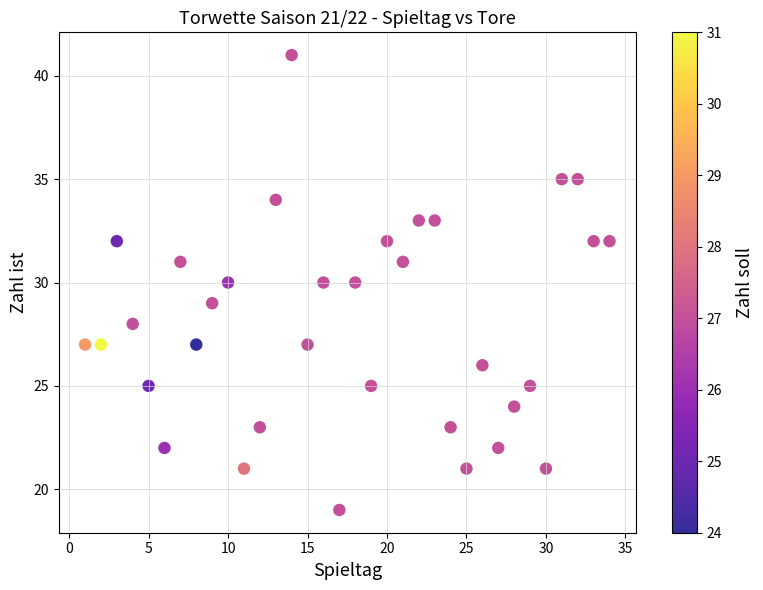

What is the range of Y values (max minus min)?

22